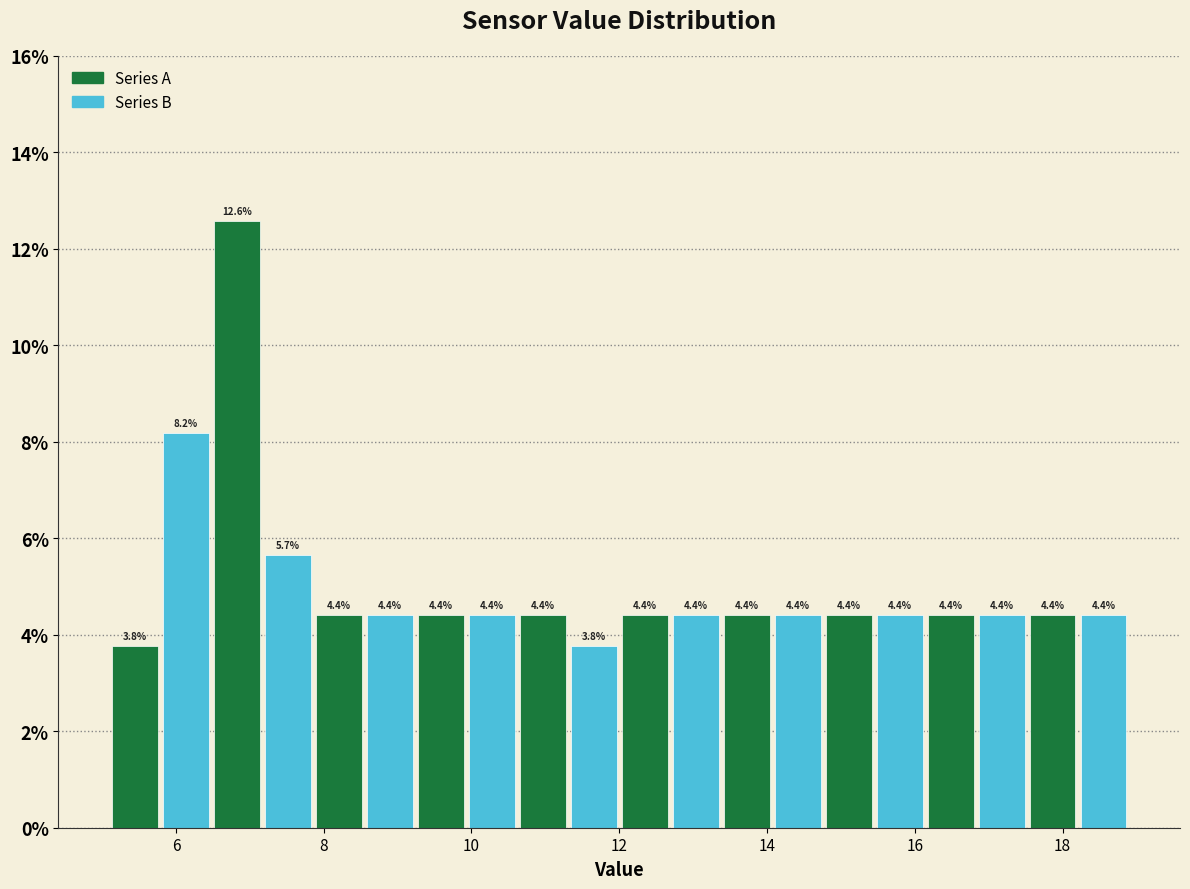

Read against the x-axis, roughly where is the centre of the tallest bar?

6.8